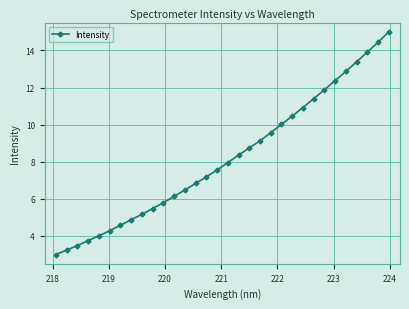

What is the minimum value shown in the chart?

3.0